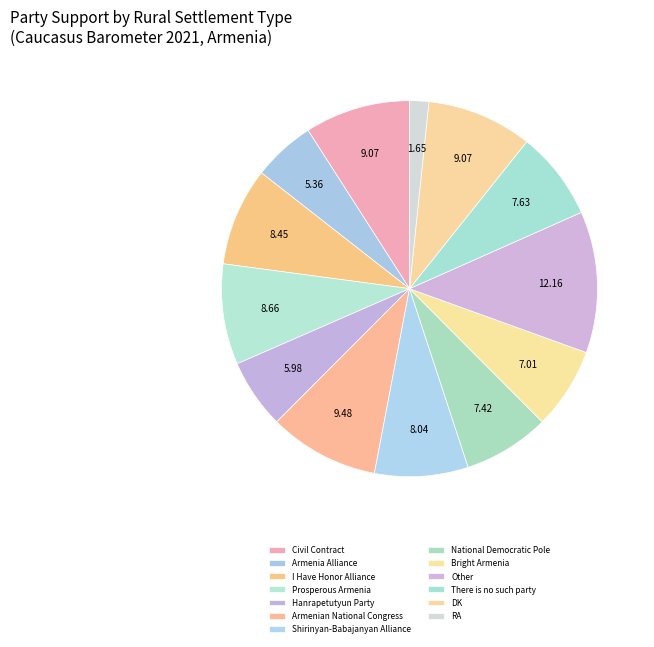

Count the number of slices in the pie.

13